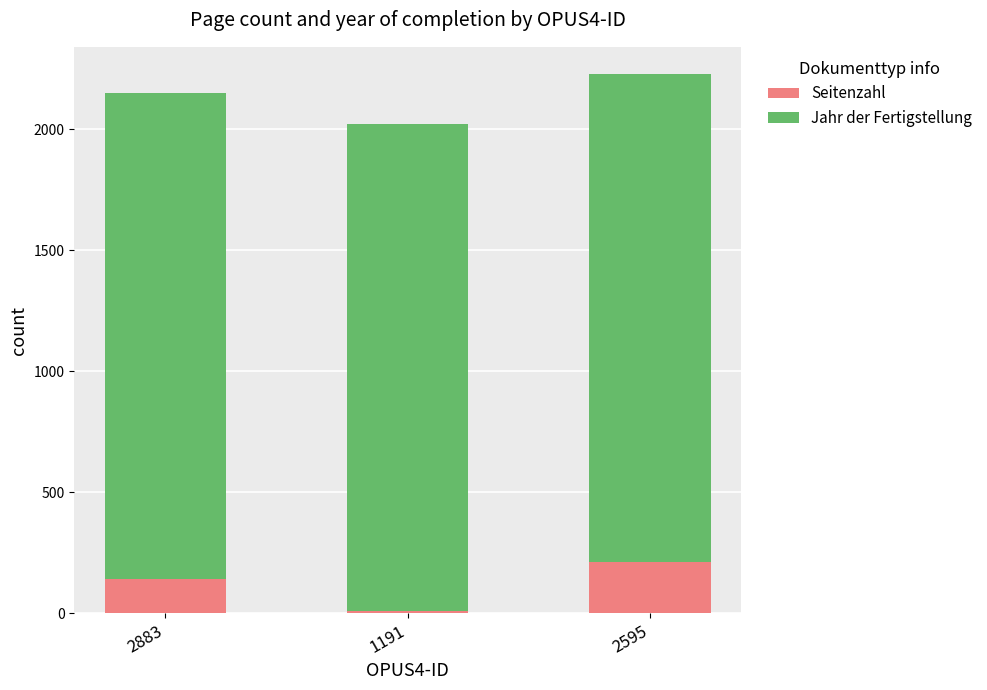

At which label is Seitenzahl closest to 111?

2883